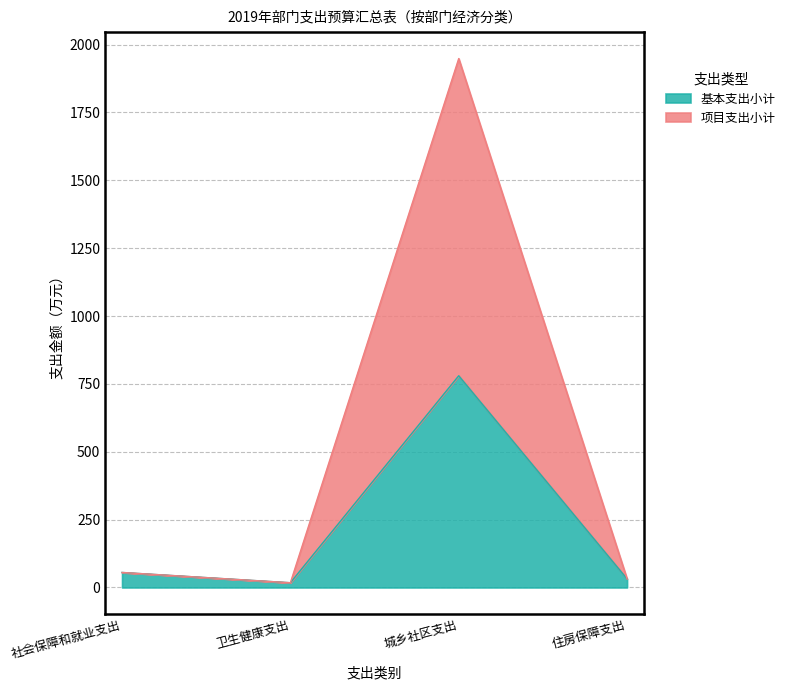

At which category is the sum across all series the highest?

城乡社区支出